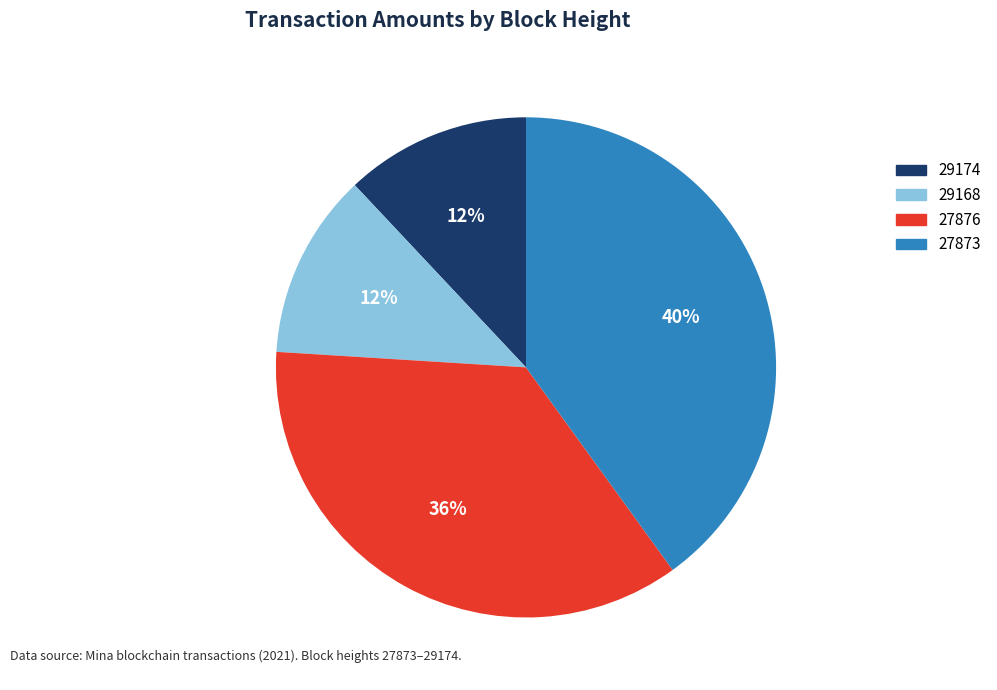

To the nearest percent, what portion does 29168 represent?

12%